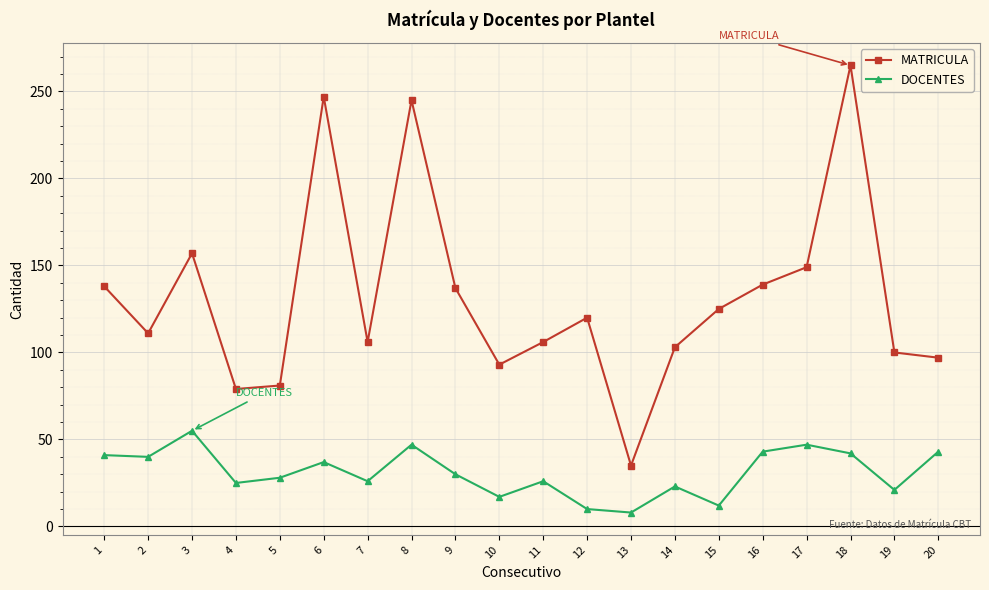

Does the chart display data point markers on the line(s)?

Yes